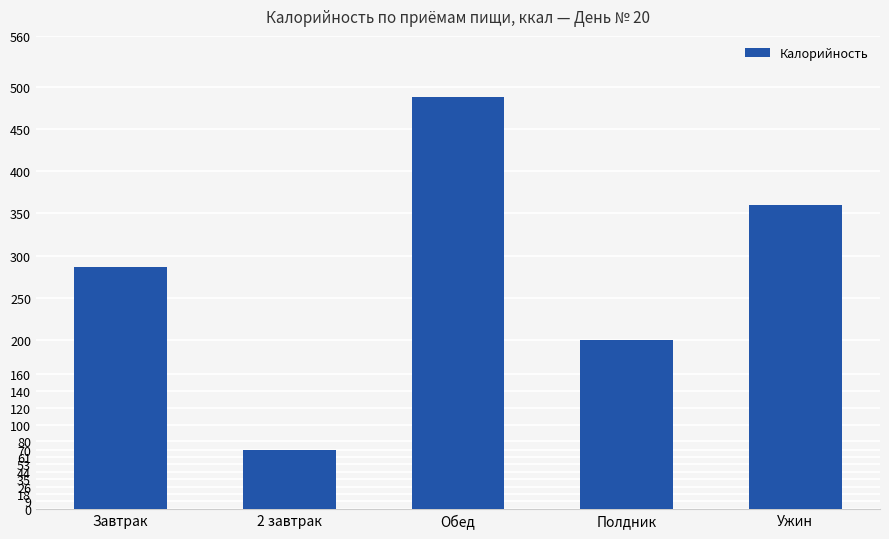

How many values are below 287?

2